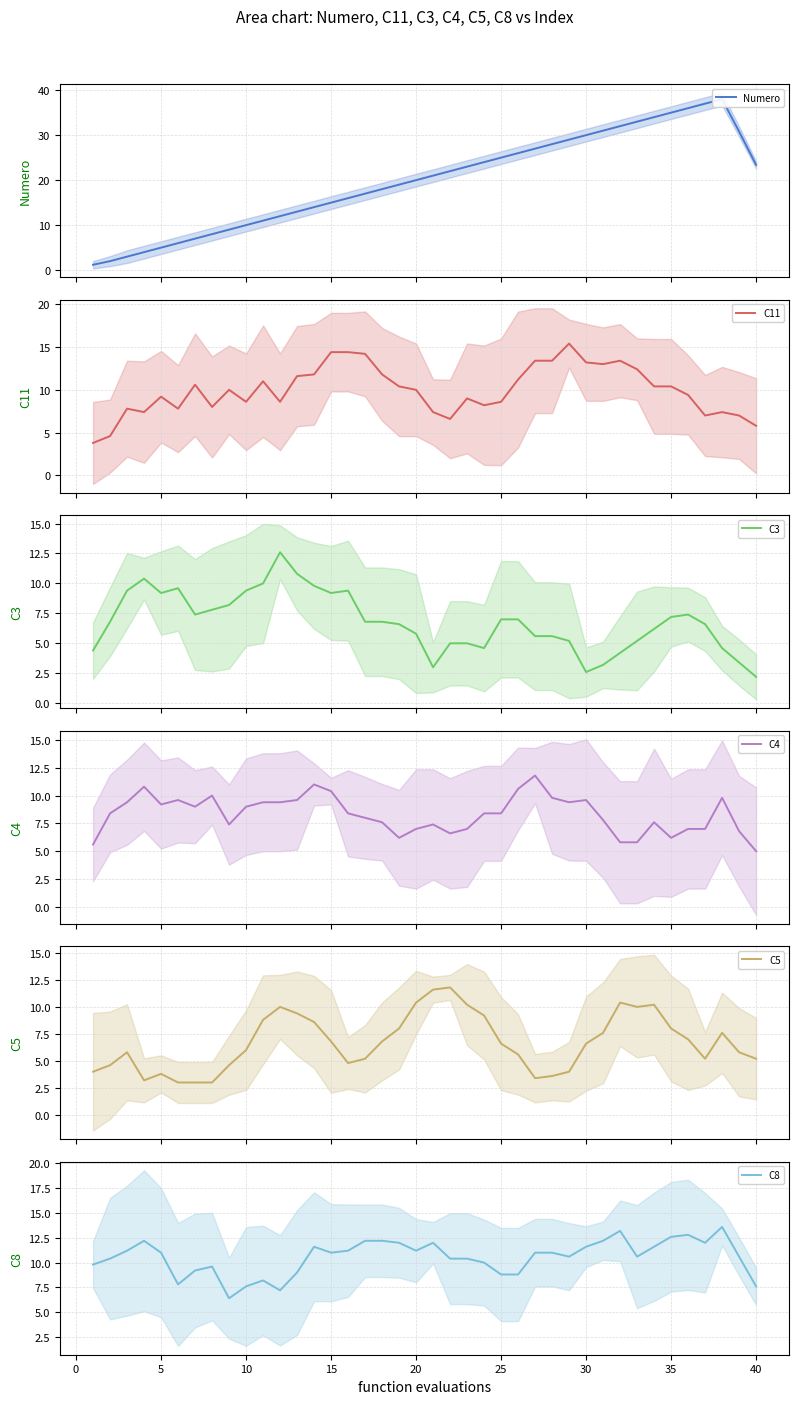

True or false: Numero has more than 2 points higher than both neighbors.

False